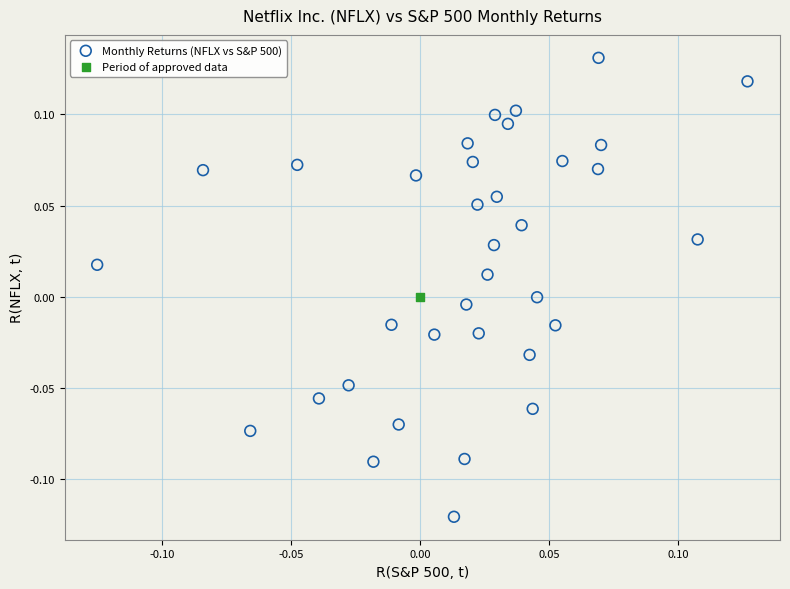

What are all the series names shown in the legend?

Monthly Returns (NFLX vs S&P 500), Period of approved data